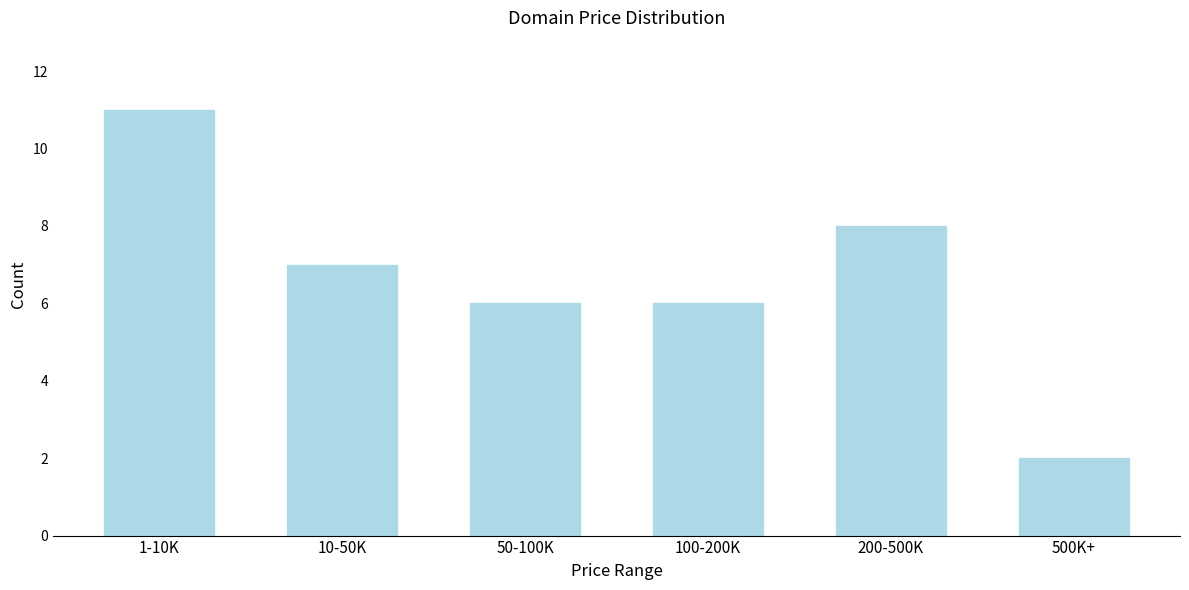

Reading left to right, what are all the values shown in this chart?

1-10K=11	10-50K=7	50-100K=6	100-200K=6	200-500K=8	500K+=2